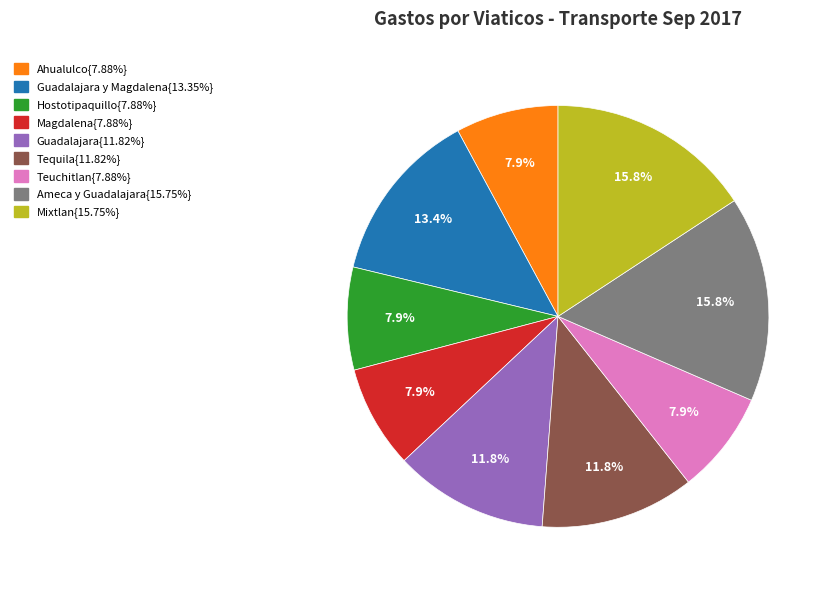

Is there a majority slice in this chart?

No